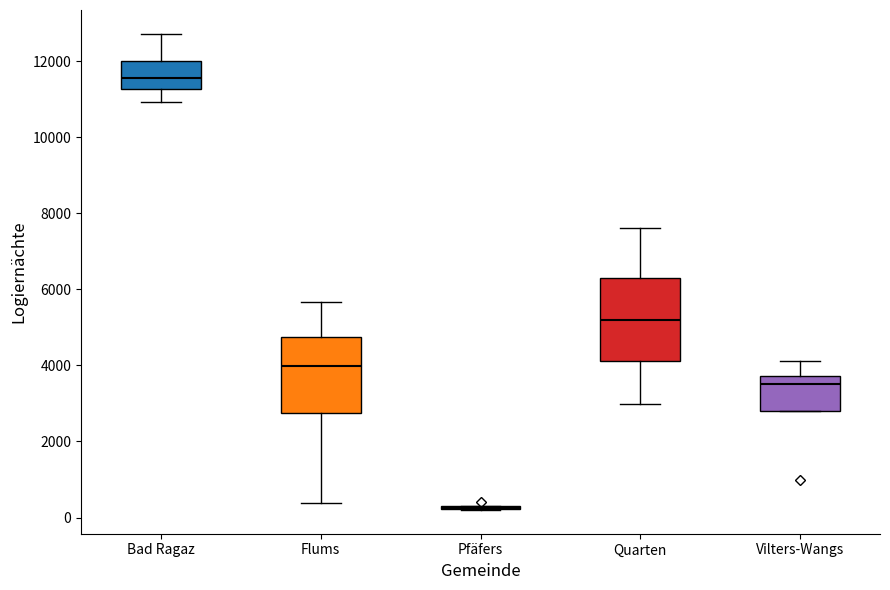

Reading left to right, transcribe this box plot: for each box, give where its median line is, the range the box spans, and where its two whiskers end, as read against the y-axis. The values are not printed on the chart, so give them approximately, as read against the axis.

Bad Ragaz: median 11600, box 11200 to 12000, whiskers 11000 to 12800
Flums: median 4000, box 2800 to 4800, whiskers 400 to 5600
Pfäfers: box collapsed to a line at 200, whiskers 200 to 200
Quarten: median 5200, box 4200 to 6400, whiskers 3000 to 7600
Vilters-Wangs: median 3600, box 2800 to 3800, whiskers 2800 to 4200